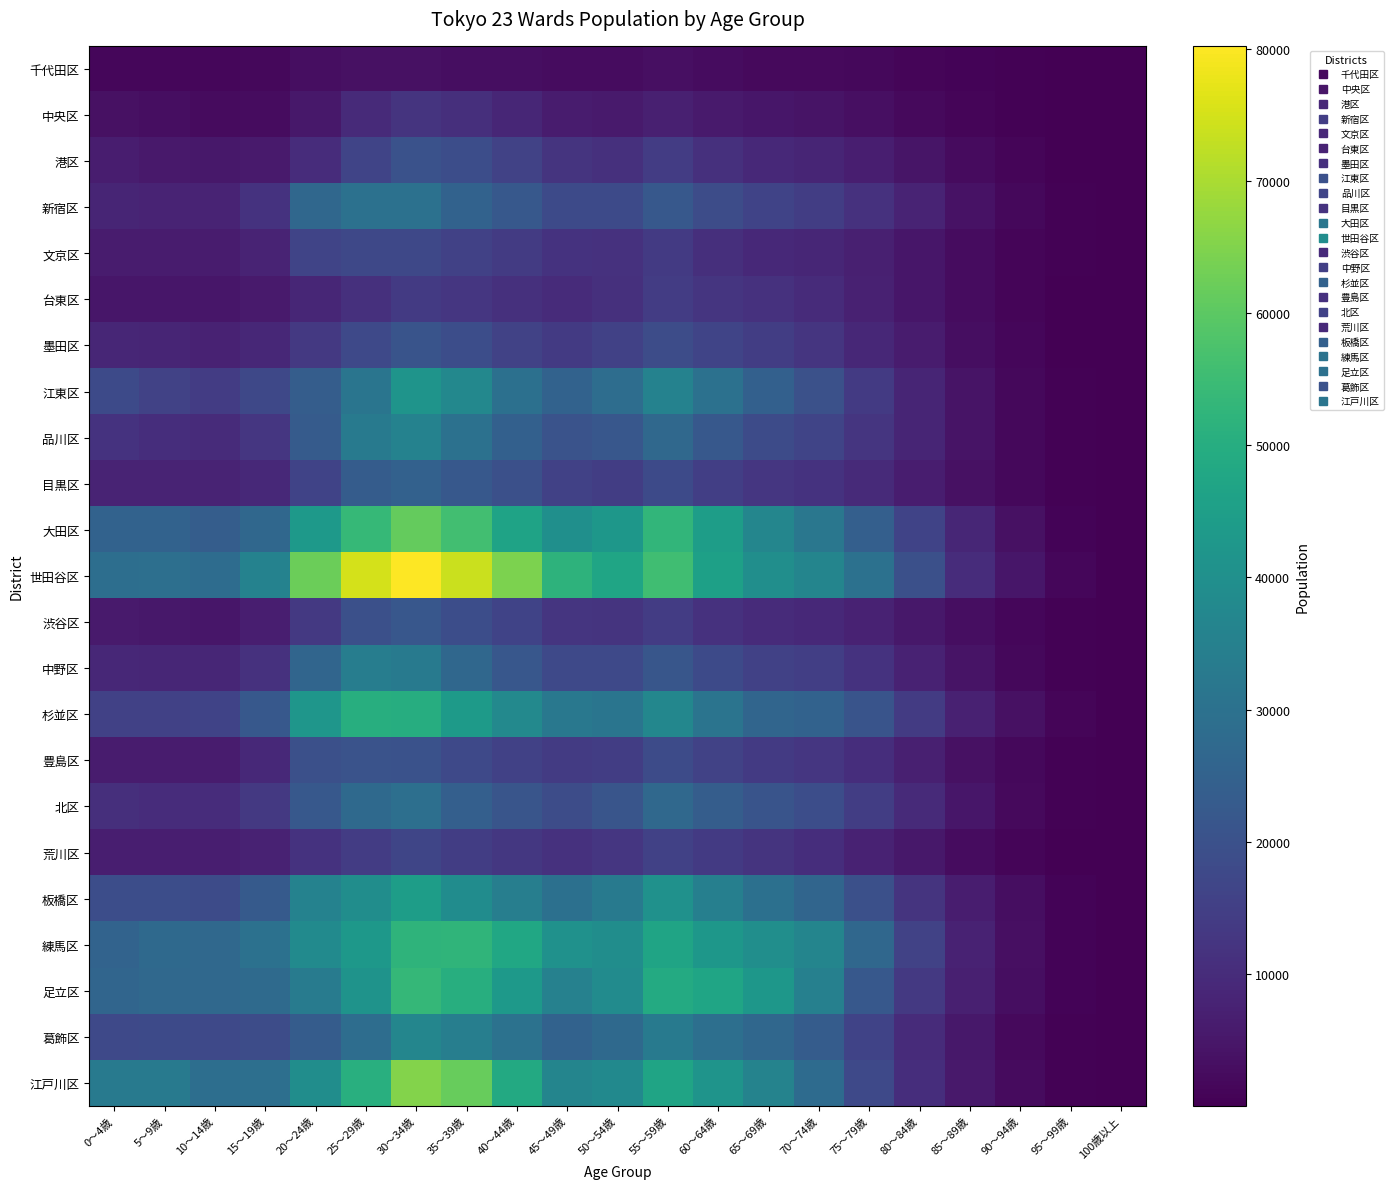

What is the greatest value displayed?

80214